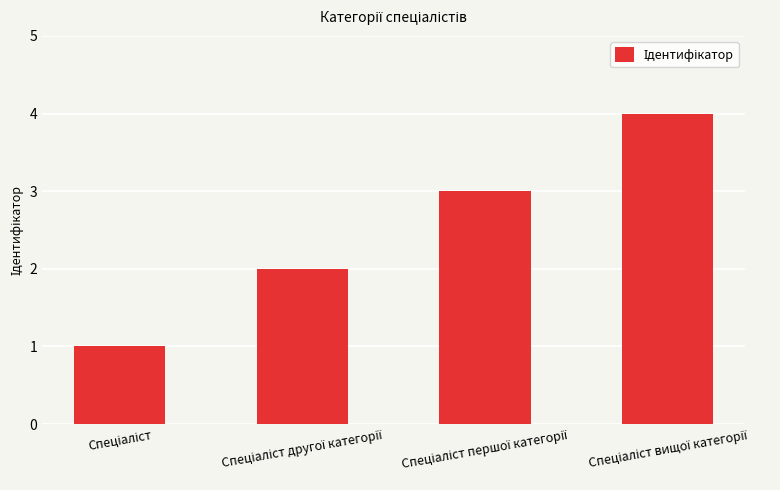

What is the greatest value displayed?

4